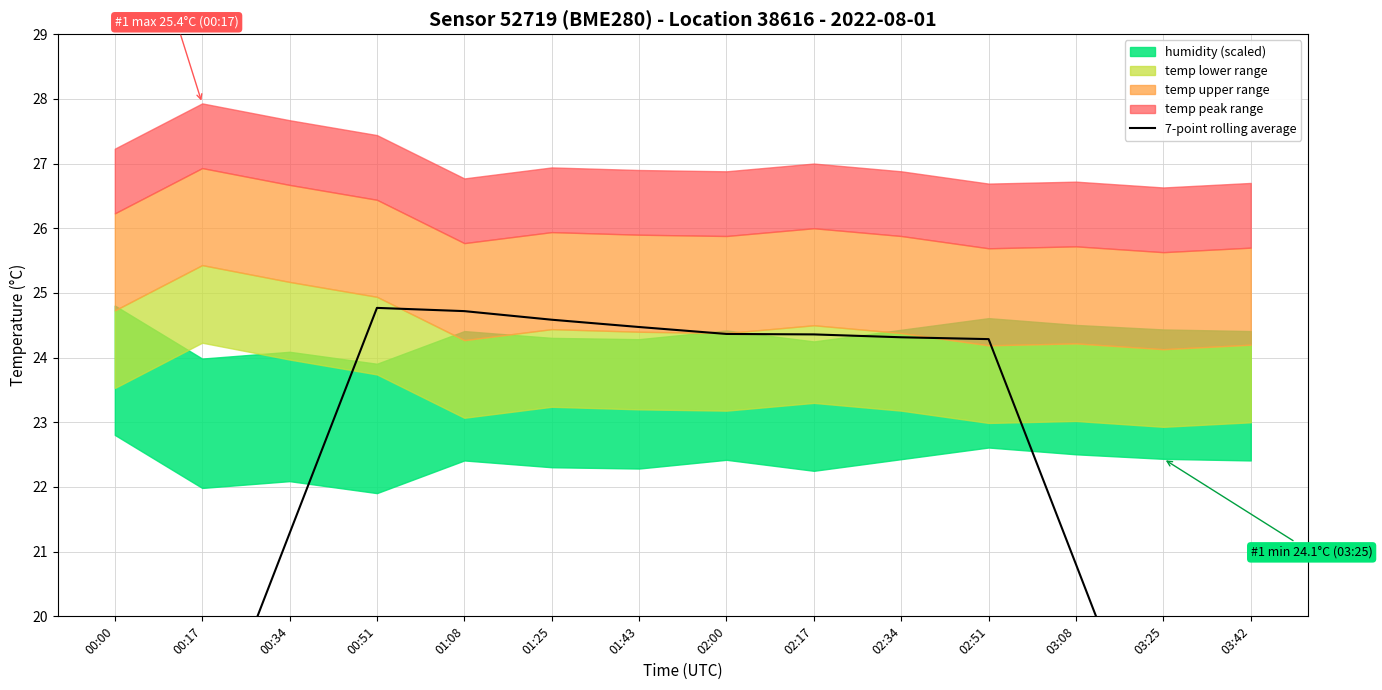

Does the chart display data point markers on the line(s)?

No